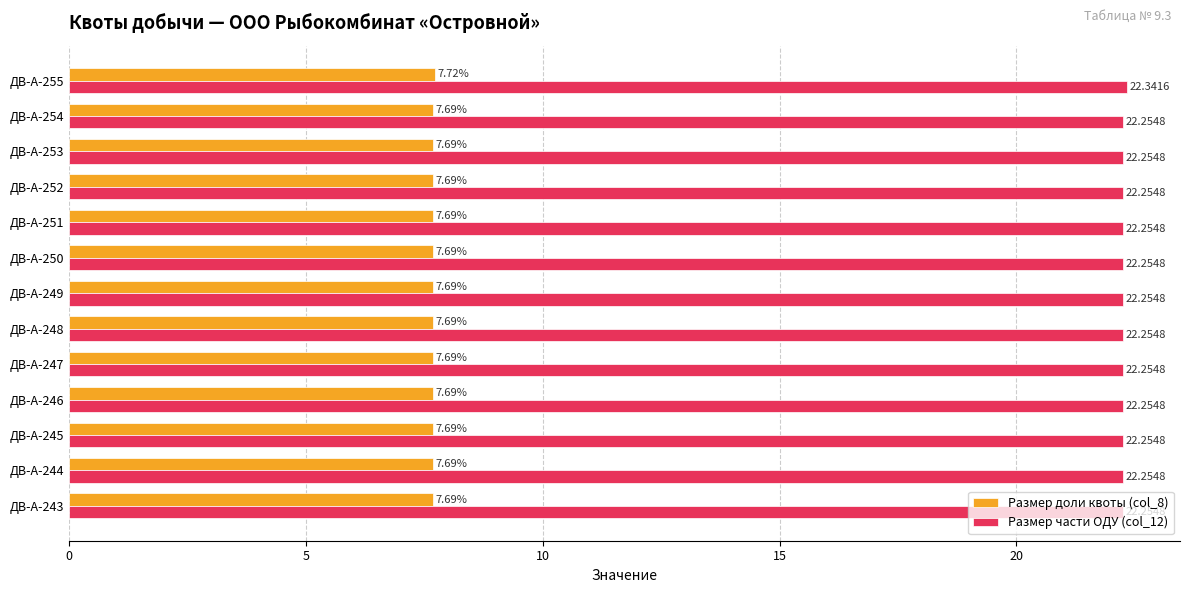

What is the spread (max minus min) of values at ДВ-А-248?

14.6